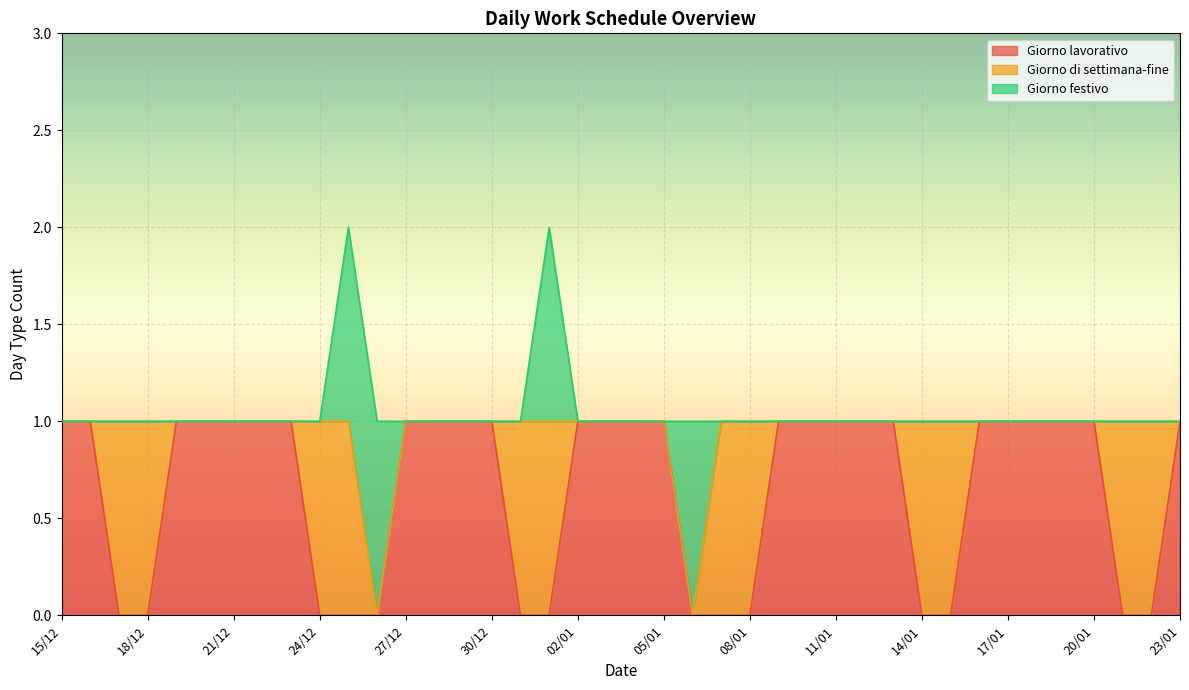

Does the chart display data point markers on the line(s)?

No